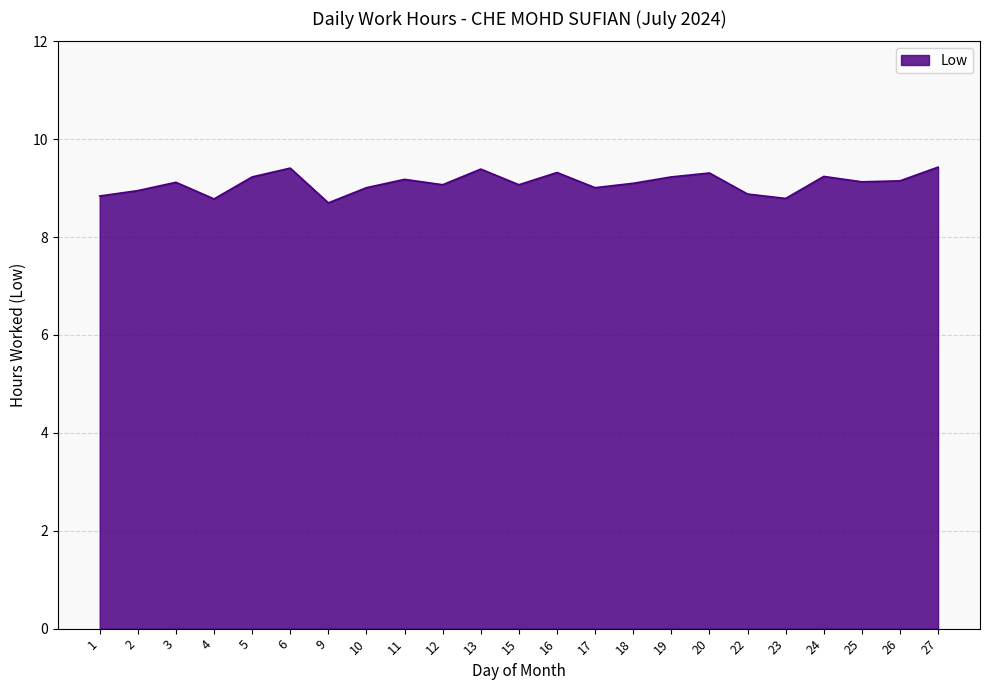

Does the chart have visible grid lines?

Yes